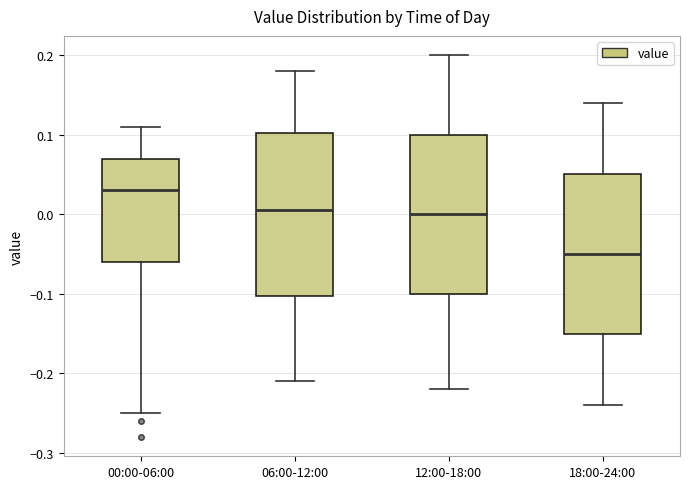

Which box's median line is the lowest?

18:00-24:00